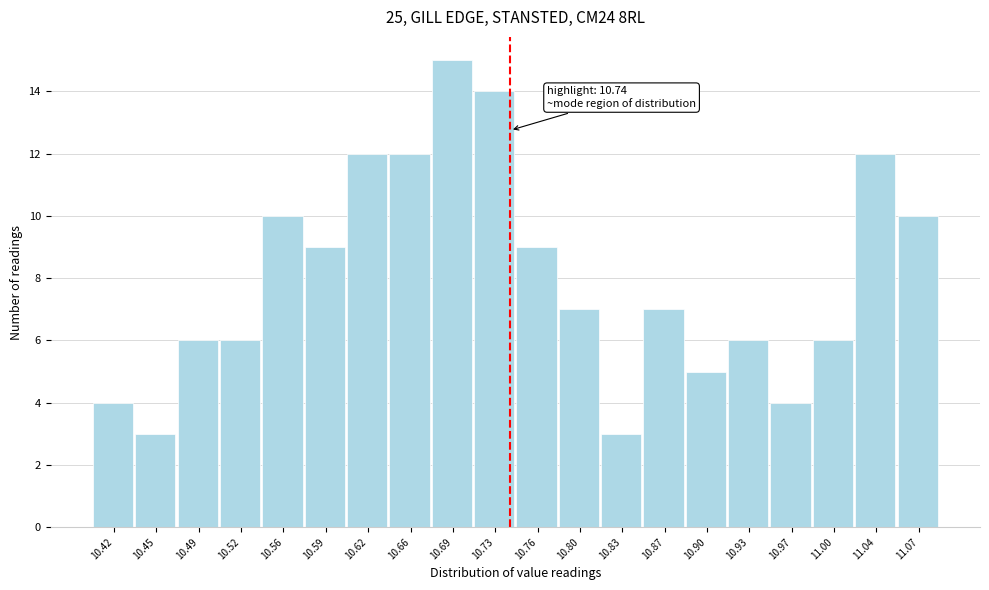

Over which range of the x-axis is the bar tallest?

10.675 to 10.710